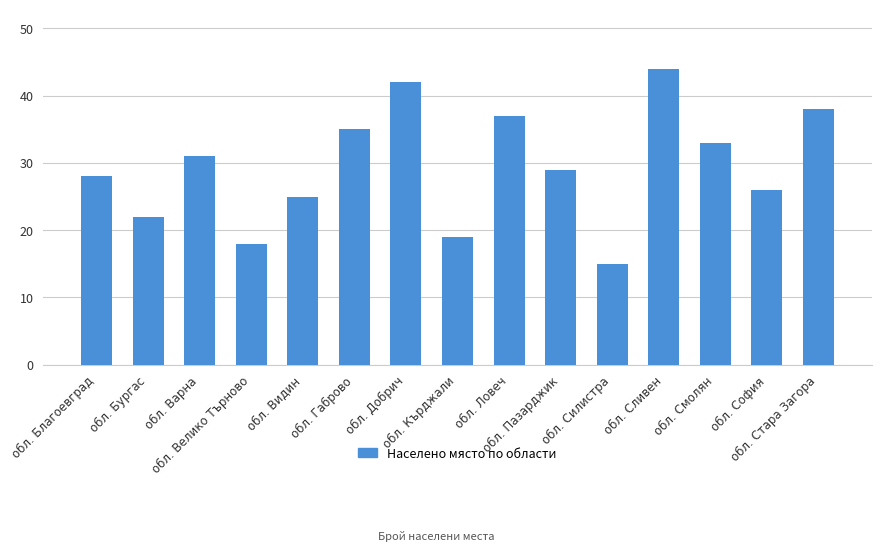

Reading left to right, what are all the values shown in this chart?

обл. Благоевград=28	обл. Бургас=22	обл. Варна=31	обл. Велико Търново=18	обл. Видин=25	обл. Габрово=35	обл. Добрич=42	обл. Кърджали=19	обл. Ловеч=37	обл. Пазарджик=29	обл. Силистра=15	обл. Сливен=44	обл. Смолян=33	обл. София=26	обл. Стара Загора=38